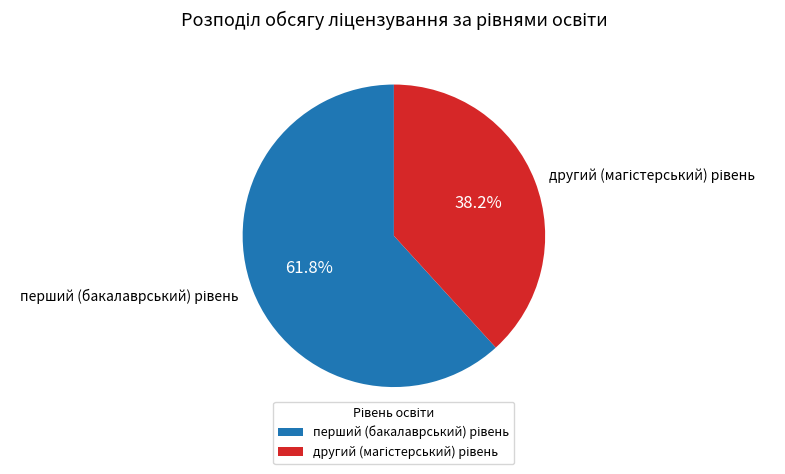

Is there a majority slice in this chart?

Yes